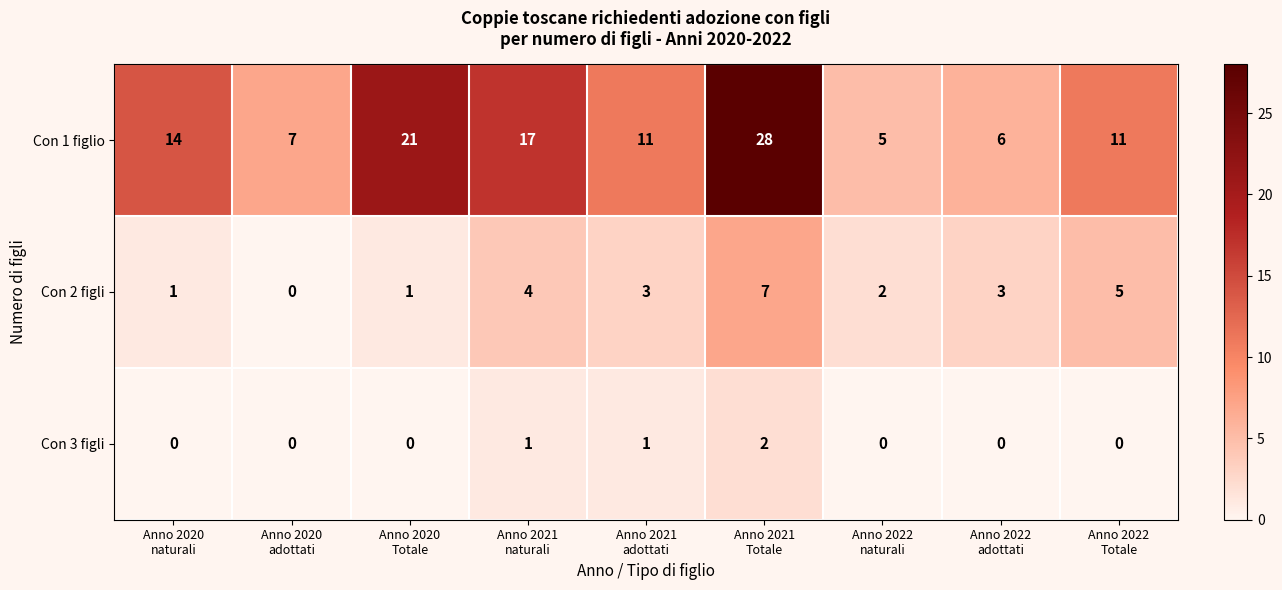

What is the greatest value displayed?

28